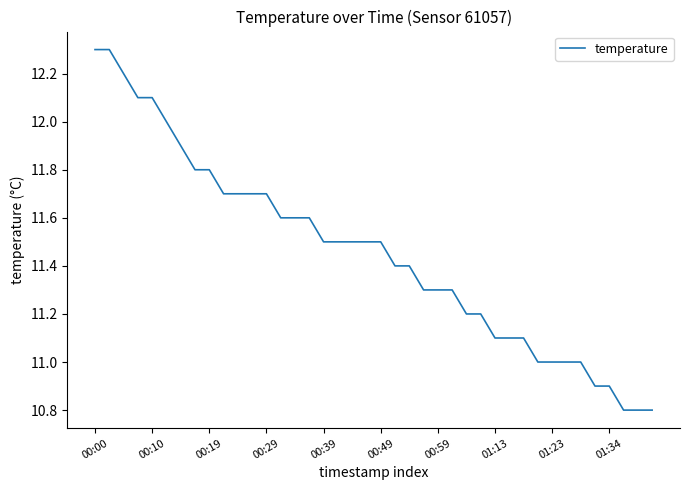

What is the difference between the maximum and minimum values?

1.5